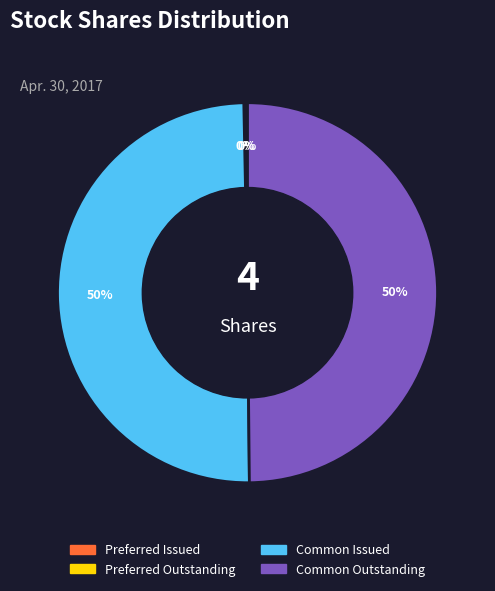

To the nearest percent, what is the difference between the largest and smallest slice percentages?

50%